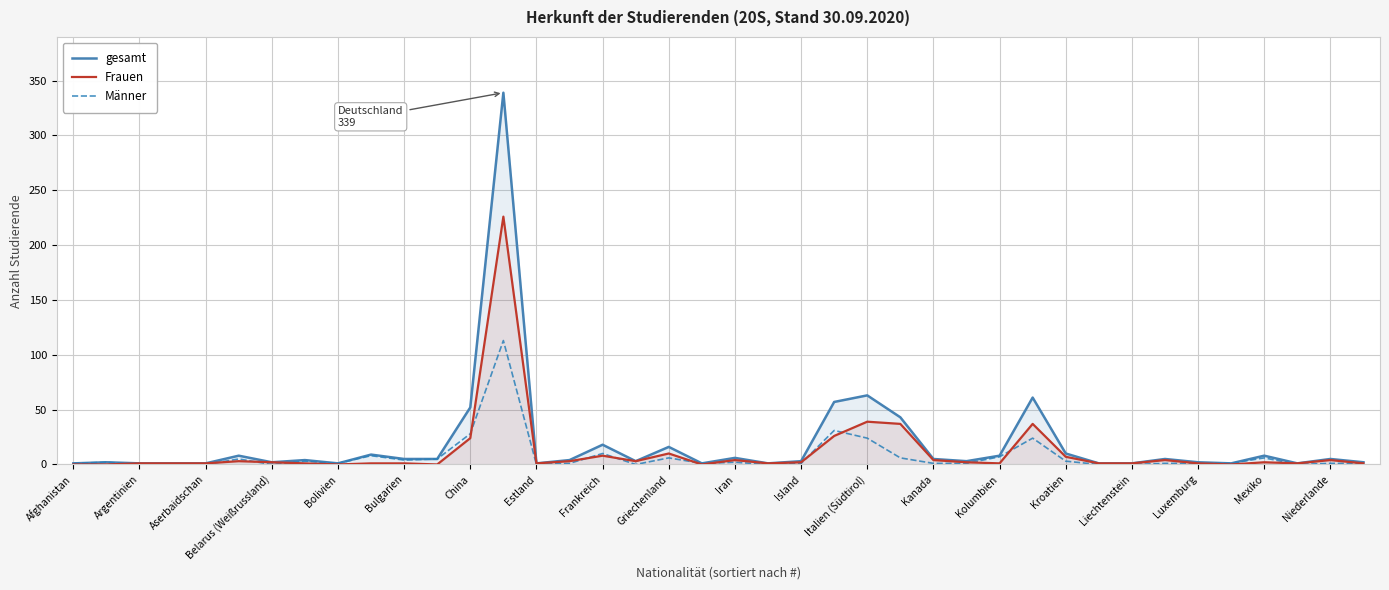

What is the maximum value shown in the chart?

339